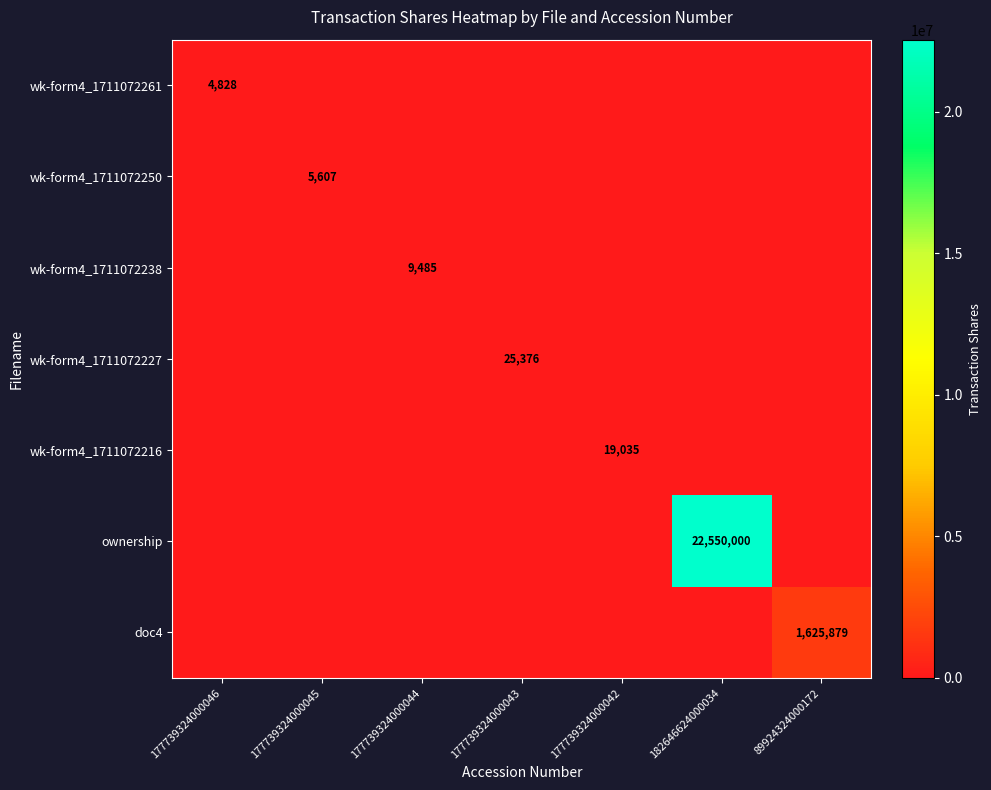

What is the spread (max minus min) of values at 182646624000034?

22550000